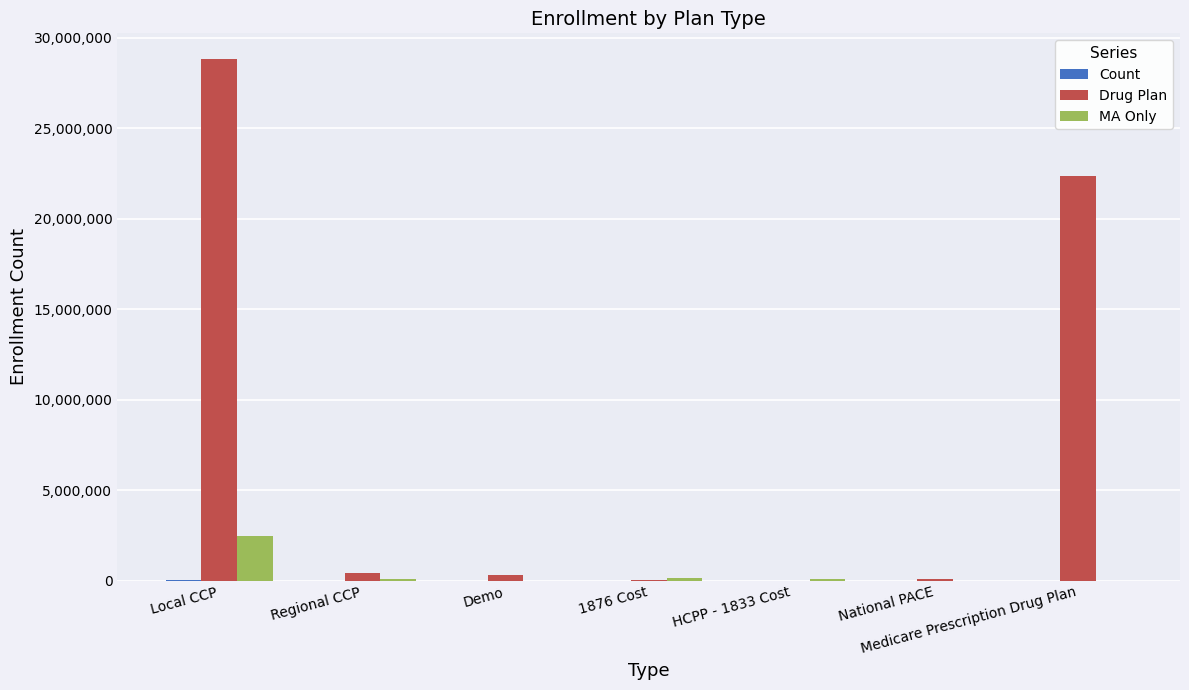

Which category has the highest value in the Drug Plan series?

Local CCP